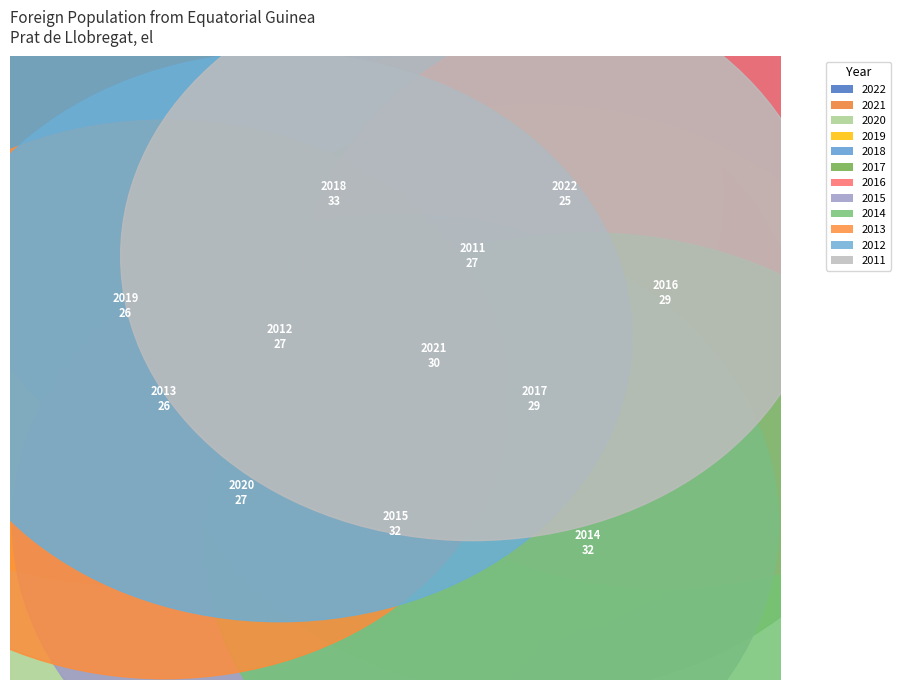

Which slice is the smallest?

2022